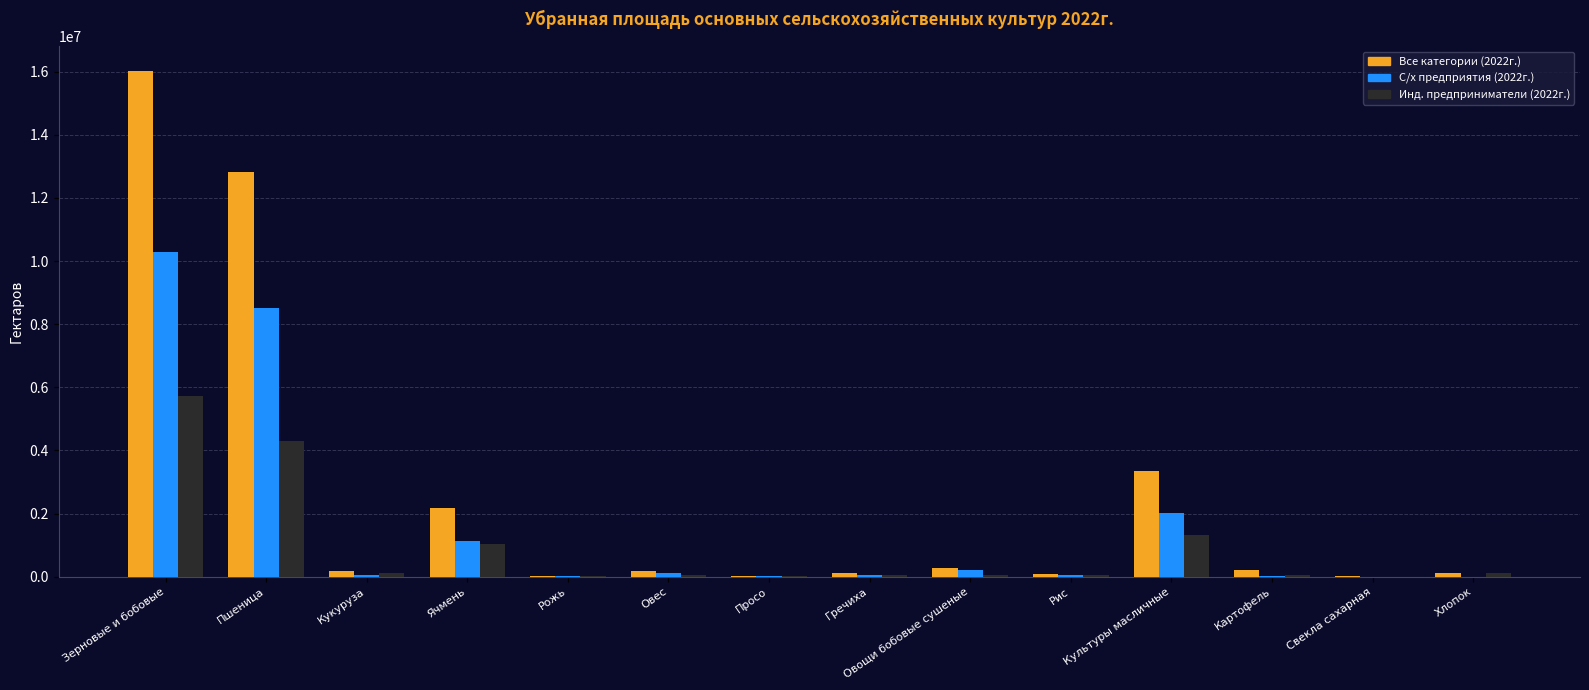

What is the total value across all series at Культуры масличные?

6728848.4